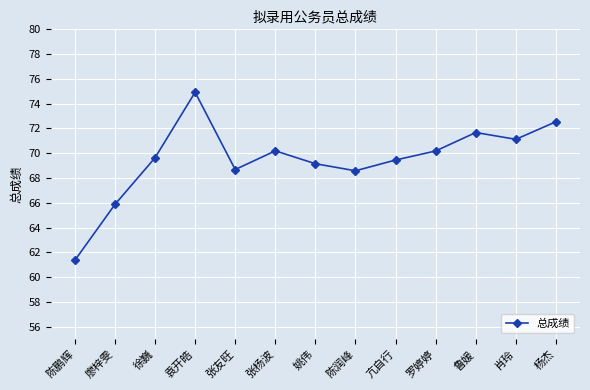

How many distinct data groups are displayed?

1